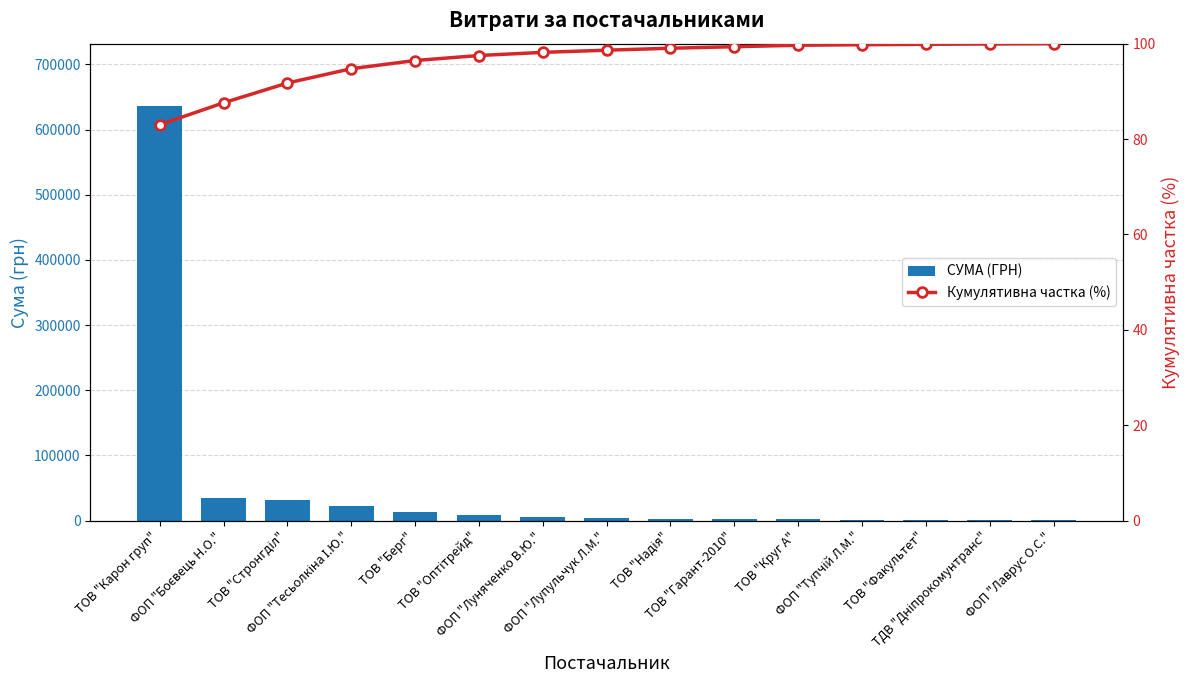

List the series in order of their overall mean, highest first.

СУМА (ГРН), Кумулятивна частка (%)